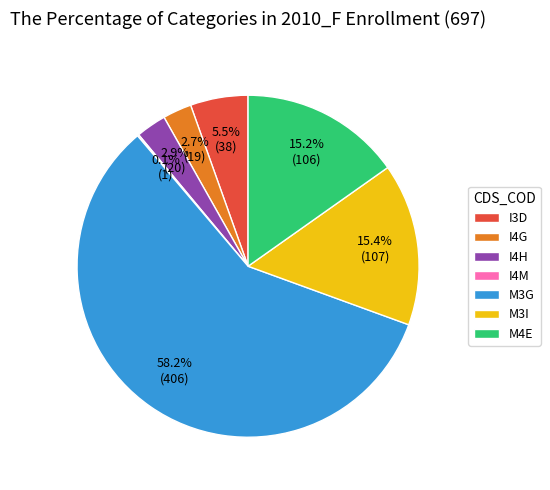

What is the largest slice in the pie chart?

M3G